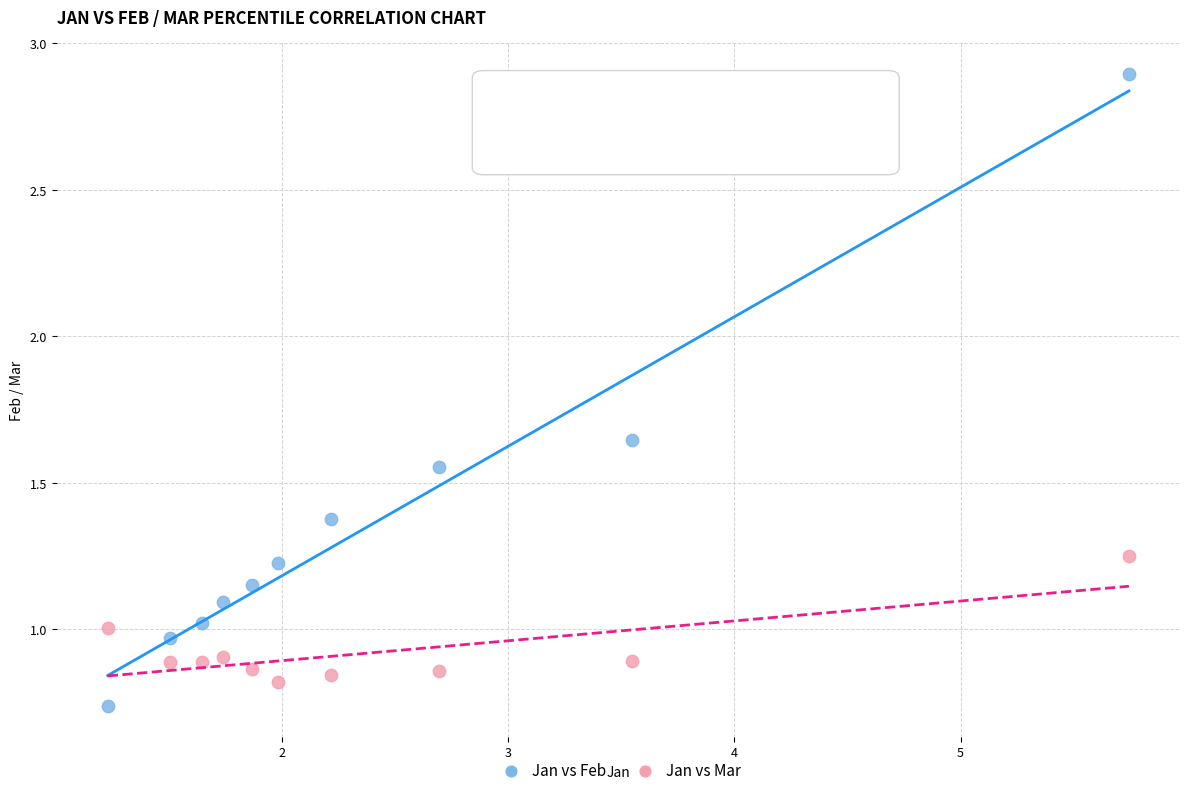

Across all data points, what is the range of X values (max minus min)?

4.5